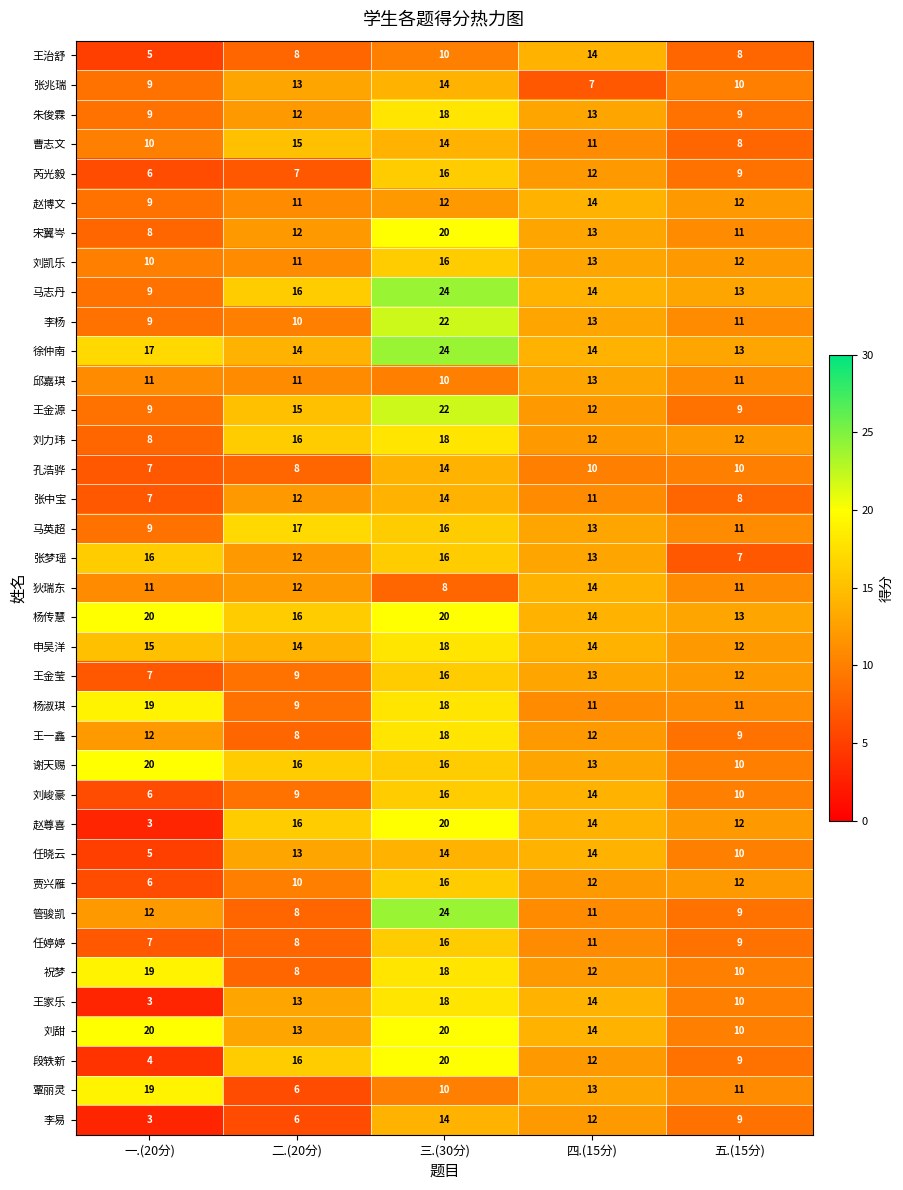

What is the difference between the 杨传慧 values at 五.(15分) and 二.(20分)?

3